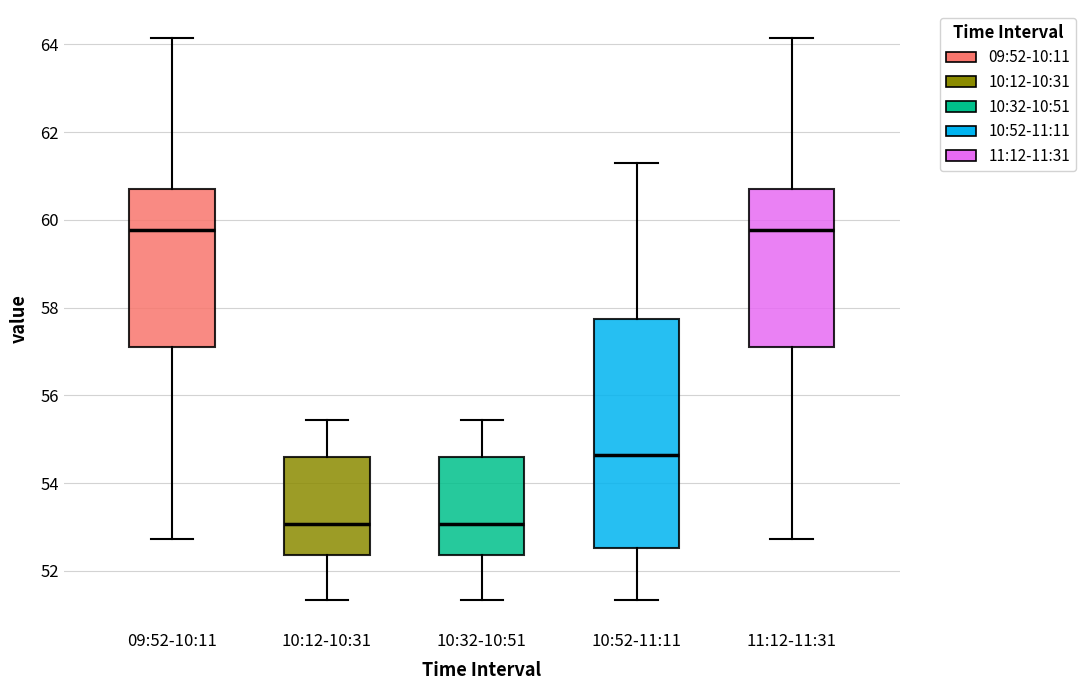

Comparing the boxes themselves (not the whiskers), which one is the tallest?

10:52-11:11